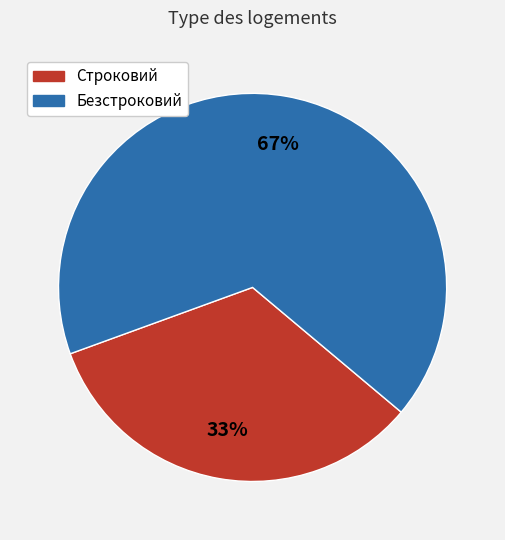

Rank the categories by value from highest to lowest.

Безстроковий, Строковий